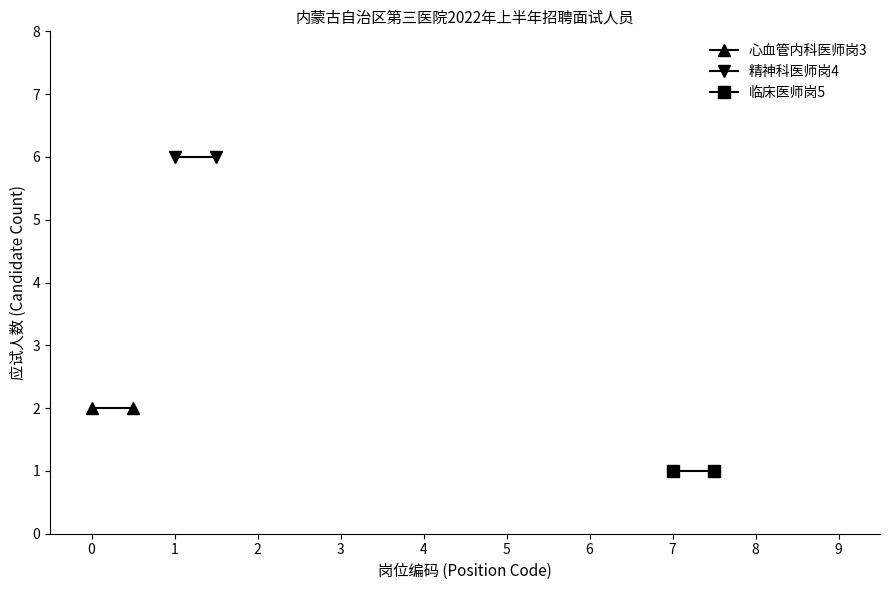

List the labels in order of 临床医师岗5 value, largest first.

0, 1